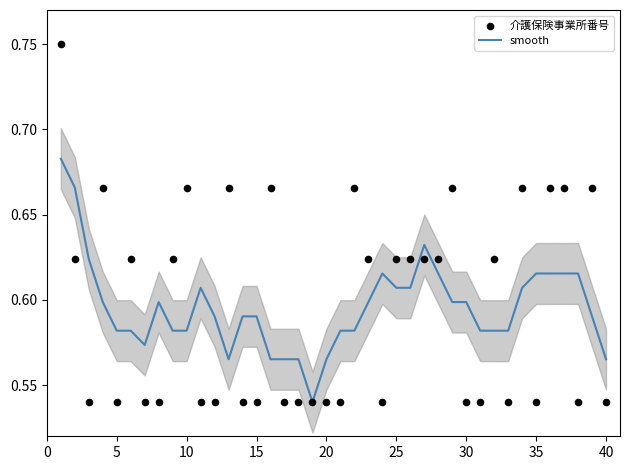

Which series has the widest spread of Y values?

介護保険事業所番号